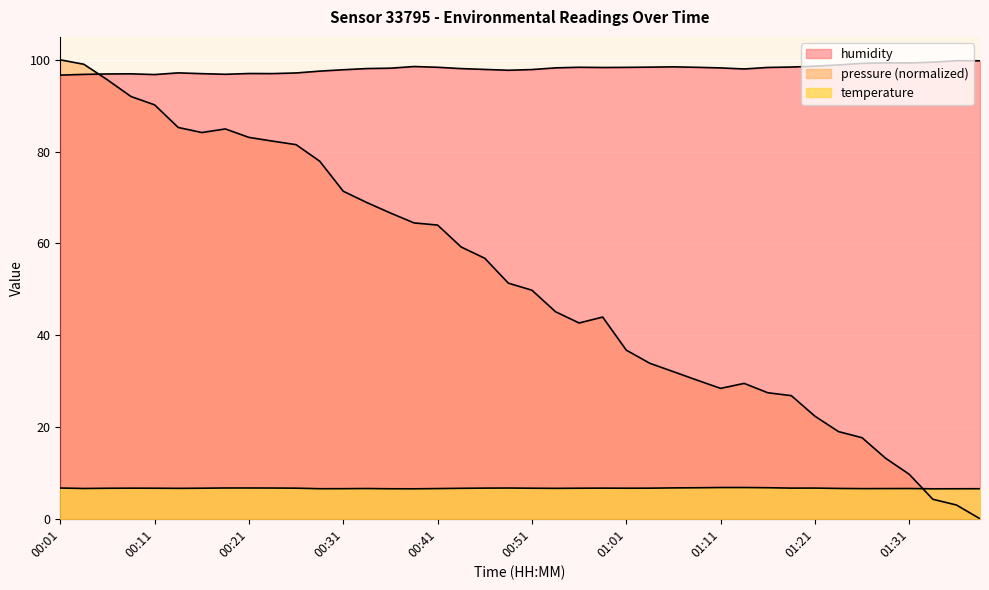

What is the total value across all series at 01:38?

106.3